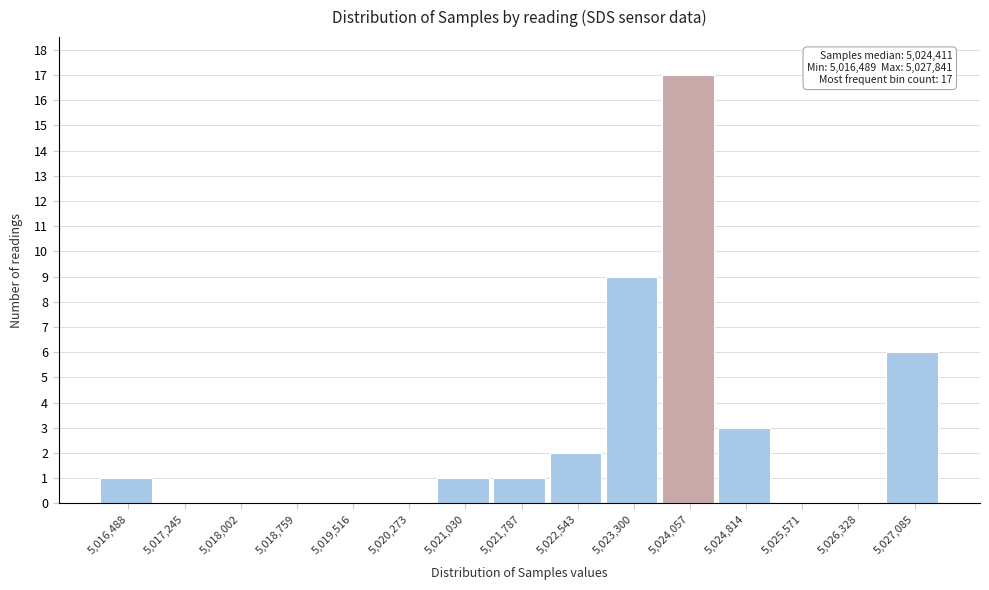

Reading left to right, extract all data points from this chart.

5,016,488=1	5,017,245=0	5,018,002=0	5,018,759=0	5,019,516=0	5,020,273=0	5,021,030=1	5,021,787=1	5,022,543=2	5,023,300=9	5,024,057=17	5,024,814=3	5,025,571=0	5,026,328=0	5,027,085=6